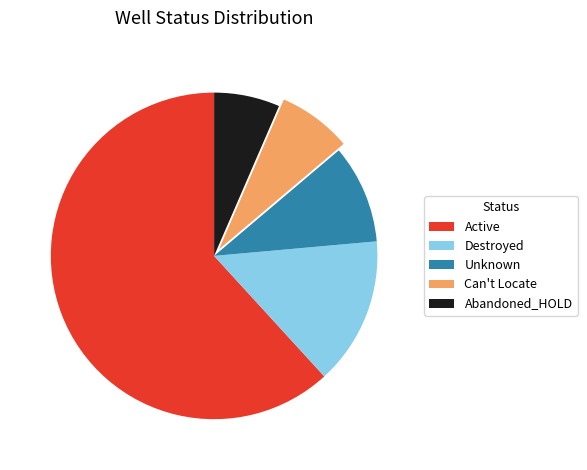

Which category has the smallest portion of the pie?

Abandoned_HOLD